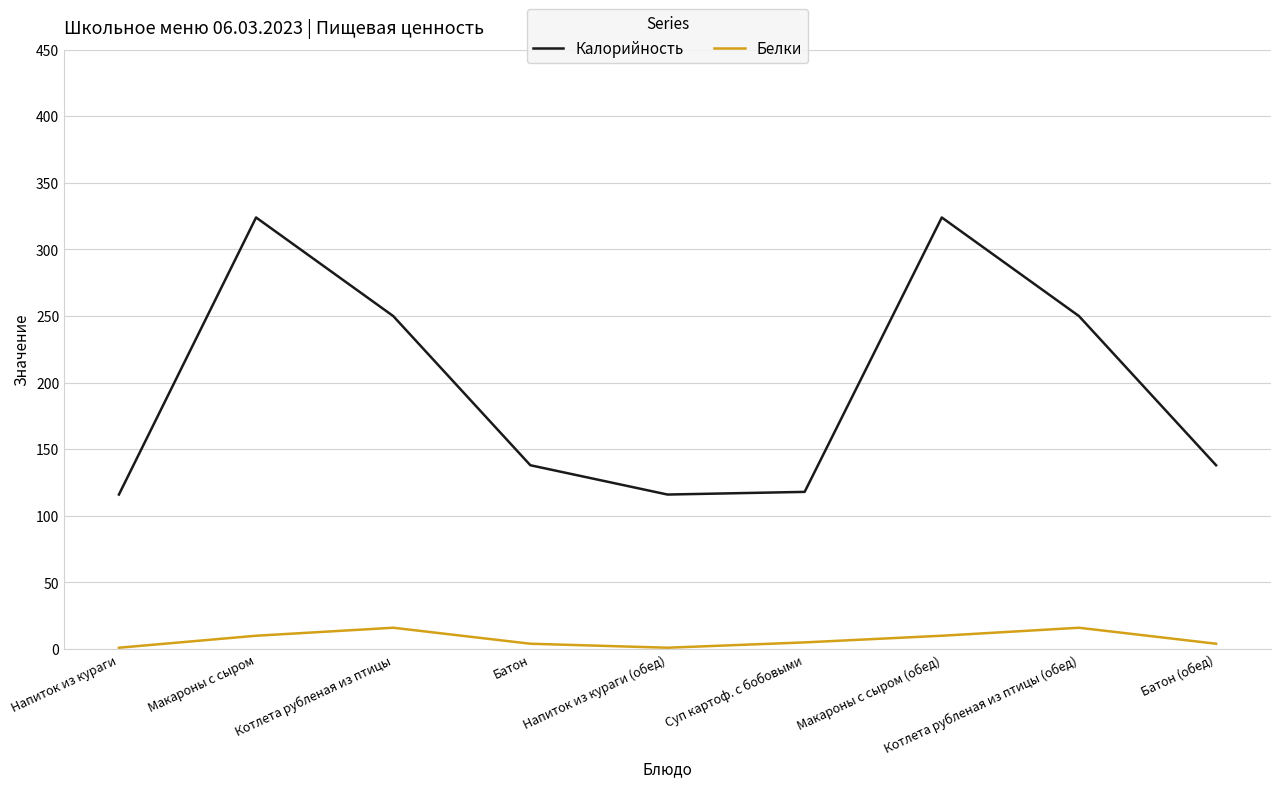

What are all the series names shown in the legend?

Калорийность, Белки